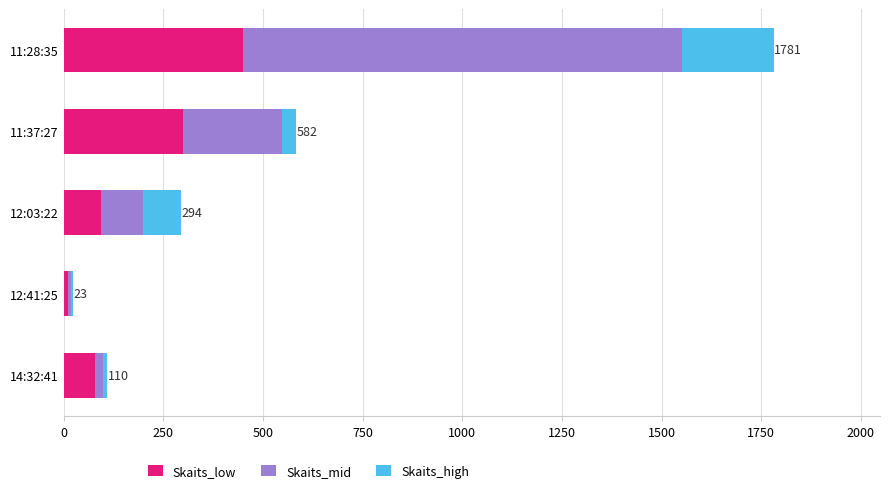

At which category is the sum across all series the highest?

11:28:35